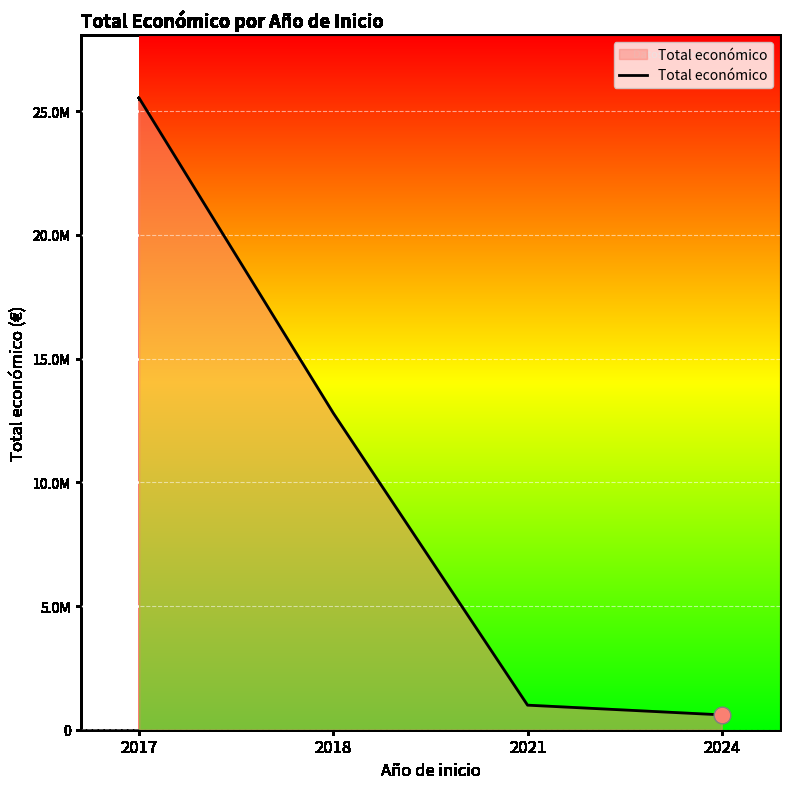

At which label is the value closest to 13062953?

2018